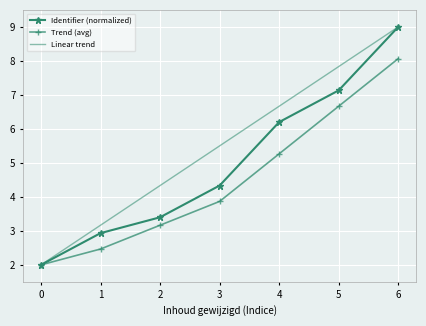

What is the sum of all Linear trend values?

38.5